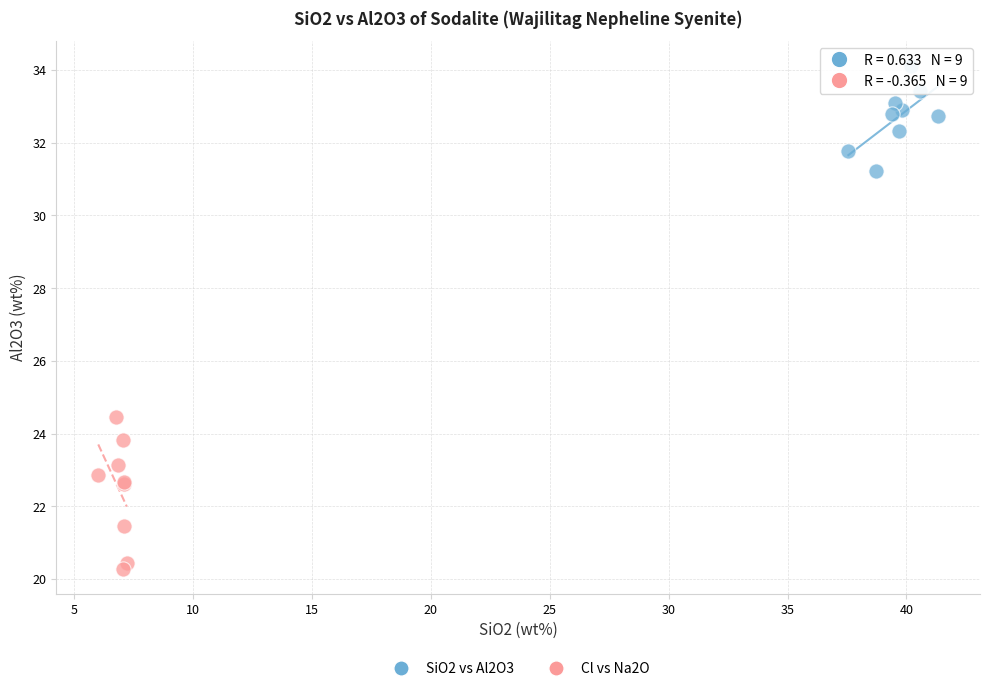

Which series has the widest spread of Y values?

Cl vs Na2O